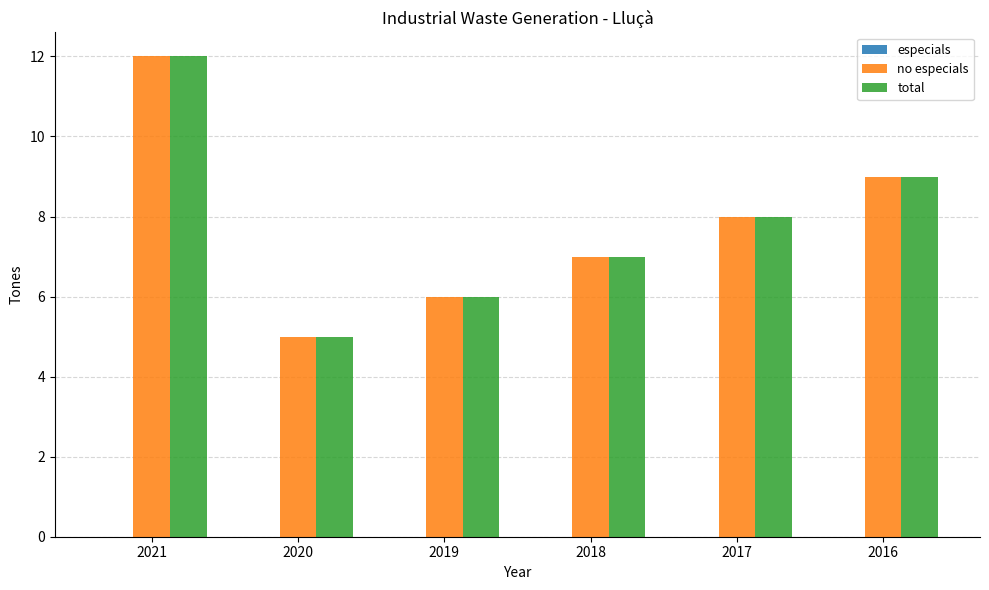

List the labels in order of total value, largest first.

2021, 2016, 2017, 2018, 2019, 2020